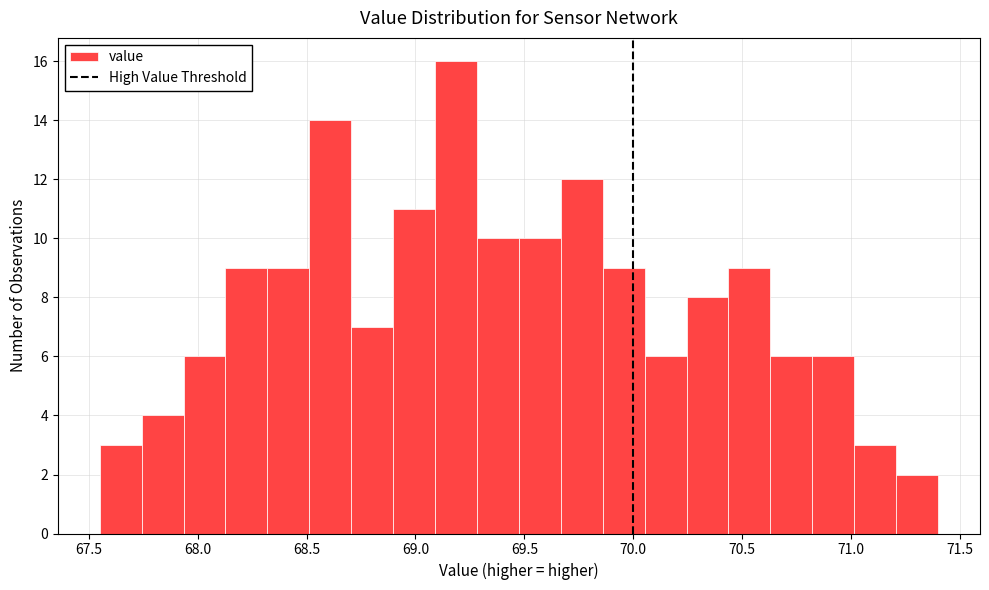

Read against the x-axis, roughly where is the centre of the tallest bar?

69.20